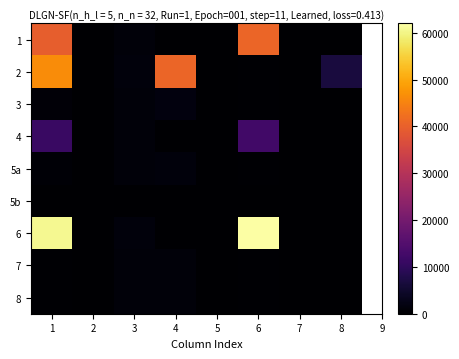

Reading left to right, extract all data points from this chart.

1: 1=39661.9	2=0.0	3=1041.5	4=0.0	5=0.0	6=40703.4	7=0.0	8=0.0
2: 1=46397.4	2=0.0	3=1371.8	4=40714.7	5=0.0	6=457.3	7=0.0	8=6597.2
3: 1=968.0	2=0.0	3=1065.8	4=1677.5	5=0.0	6=355.3	7=0.0	8=4.5
4: 1=11212.3	2=0.0	3=1037.1	4=0.0	5=0.0	6=12528.4	7=0.0	8=0.0
5a: 1=636.7	2=0.0	3=1052.5	4=1340.5	5=0.0	6=348.8	7=0.0	8=1.5
5b: 1=0.0	2=0.0	3=0.0	4=0.0	5=0.0	6=0.0	7=0.0	8=0.0
6: 1=60603.1	2=0.0	3=1376.2	4=0.0	5=0.0	6=61979.3	7=0.0	8=0.0
7: 1=323.7	2=0.0	3=1070.2	4=1037.1	5=0.0	6=356.7	7=0.0	8=0.0
8: 1=311.7	2=0.0	3=1030.5	4=998.7	5=0.0	6=343.5	7=0.0	8=0.0